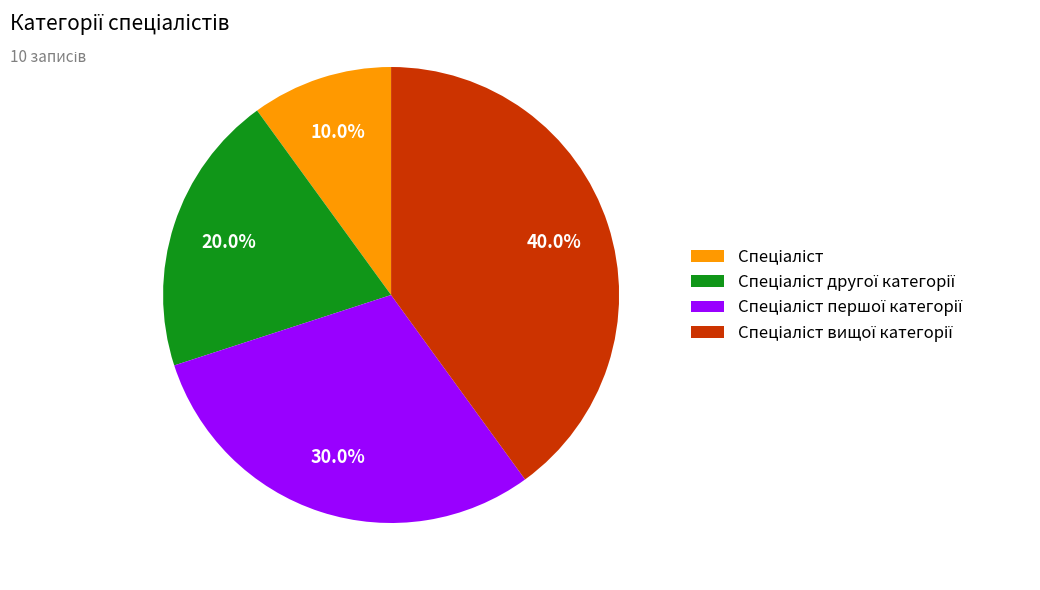

Is there a majority slice in this chart?

No